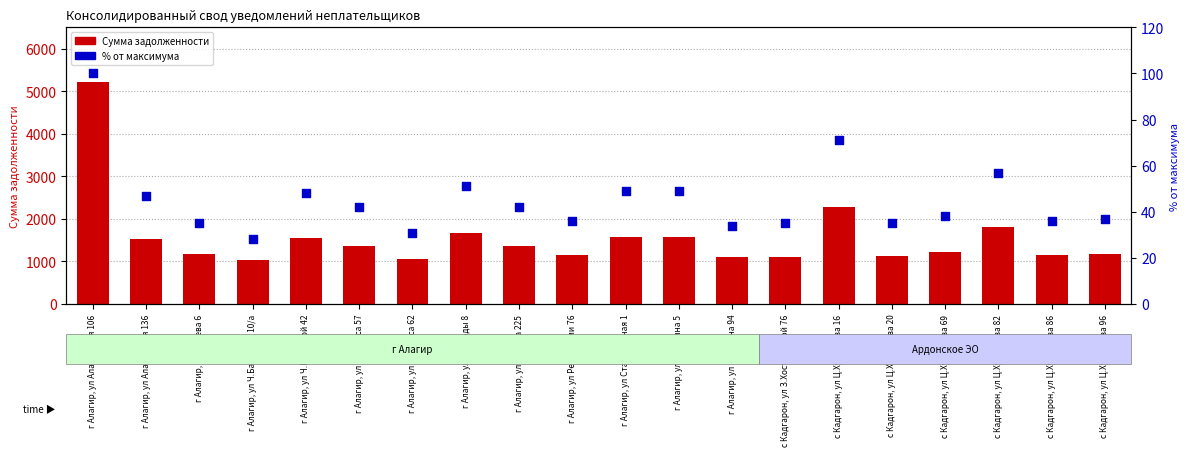

Is the value of Сумма задолженности at с Кадгарон, ул Ц.Хутинаева 20 greater than the value of % от максимума at г Алагир, ул Станционная 1?

Yes